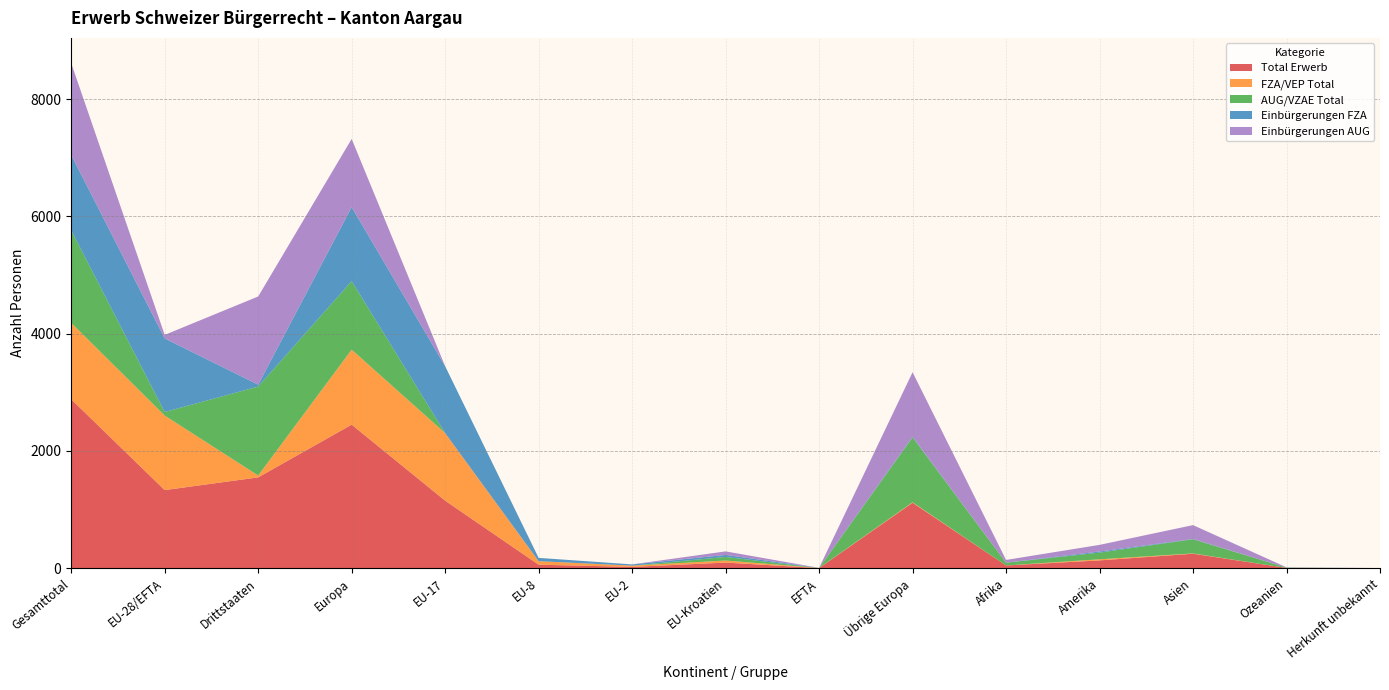

Reading left to right, transcribe all the data shown in this chart.

Total Erwerb: 2881	1332	1549	2448	1152	60	22	96	2	1116	47	133	247	5	1
FZA/VEP Total: 1303	1271	32	1279	1152	60	22	35	2	8	0	19	5	0	0
AUG/VZAE Total: 1578	61	1517	1169	0	0	0	61	0	1108	47	114	242	5	1
Einbürgerungen FZA: 1286	1254	32	1262	1141	56	21	34	2	8	0	19	5	0	0
Einbürgerungen AUG: 1565	61	1504	1163	0	0	0	61	0	1102	47	113	236	5	1